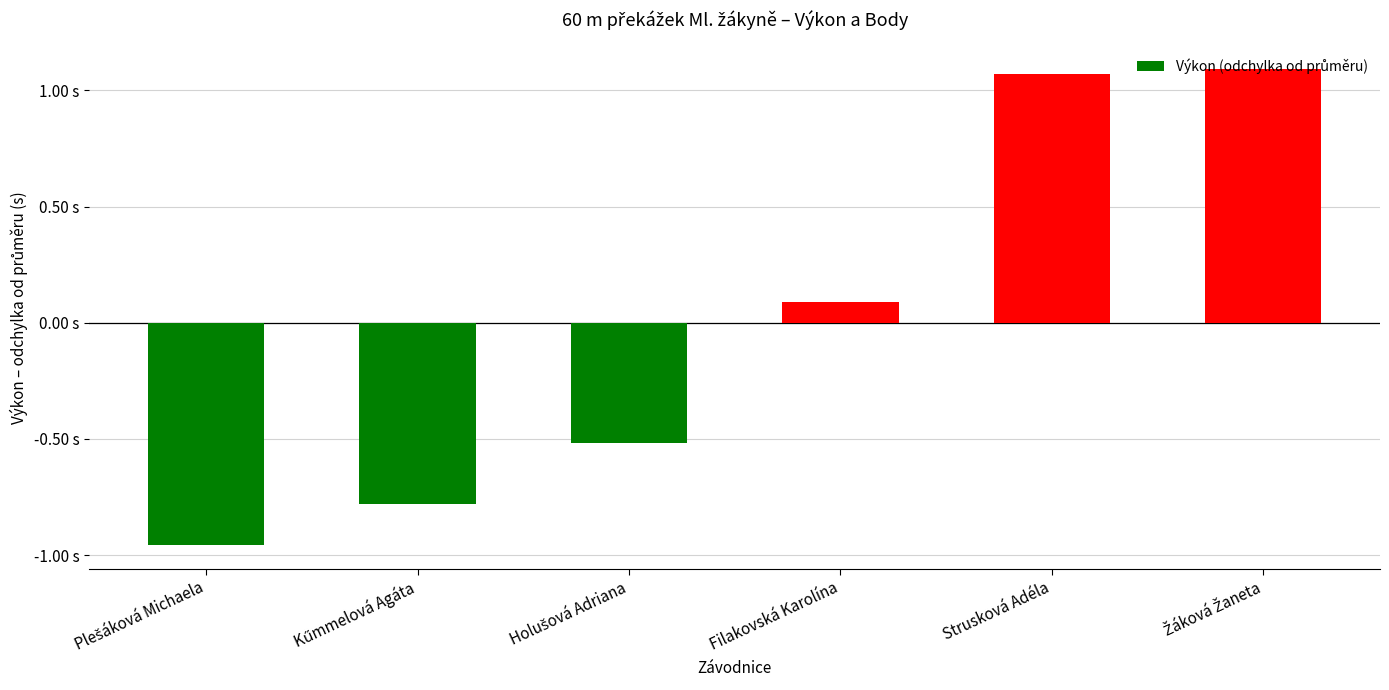

Reading left to right, extract all data points from this chart.

Plešáková Michaela=-1.0	Kűmmelová Agáta=-0.8	Holušová Adriana=-0.5	Filakovská Karolína=0.1	Strusková Adéla=1.1	Žáková Žaneta=1.1